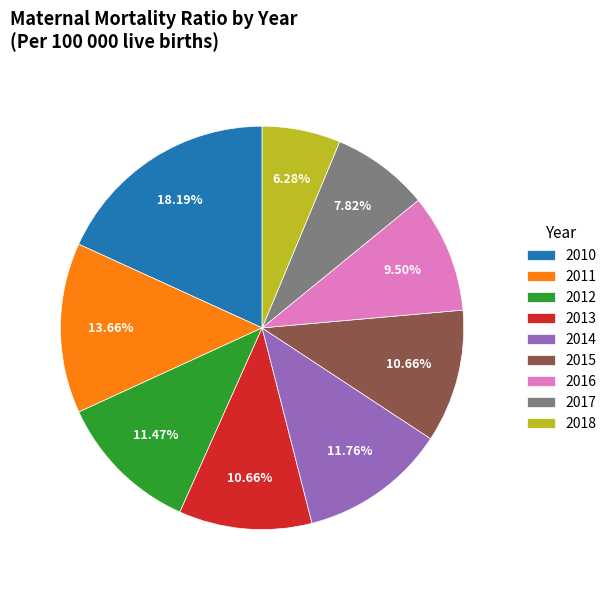

What percentage is the 2014 slice, to the nearest percent?

12%